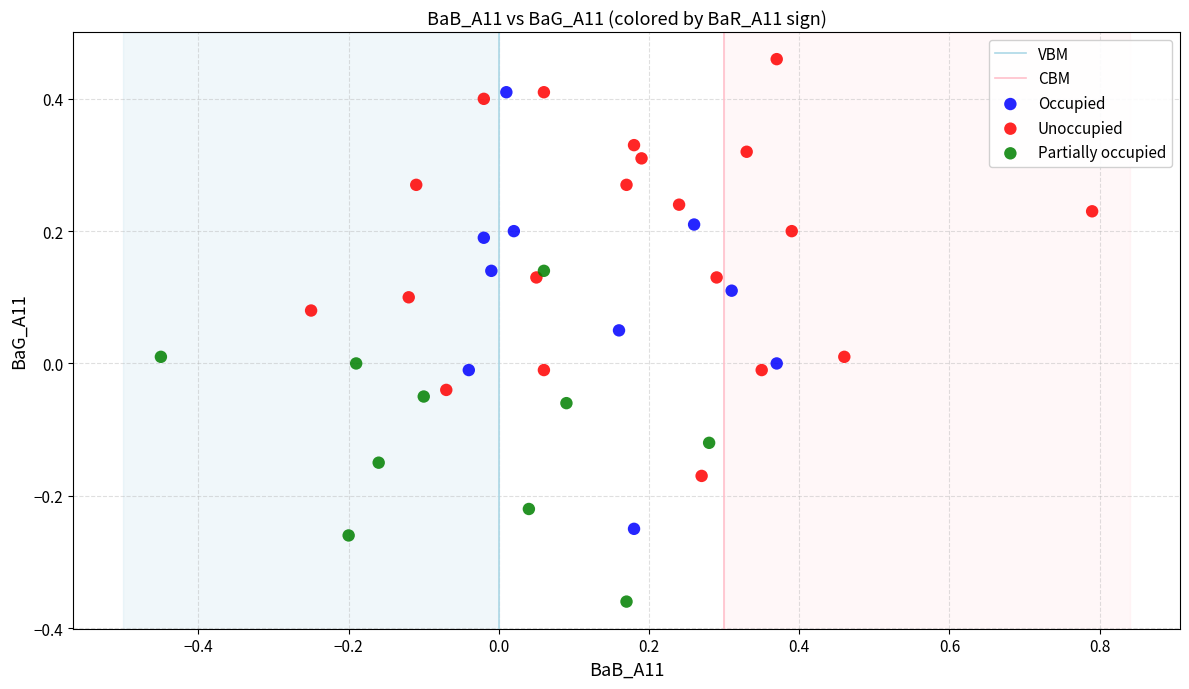

Which series has the largest Y range (max minus min)?

Occupied